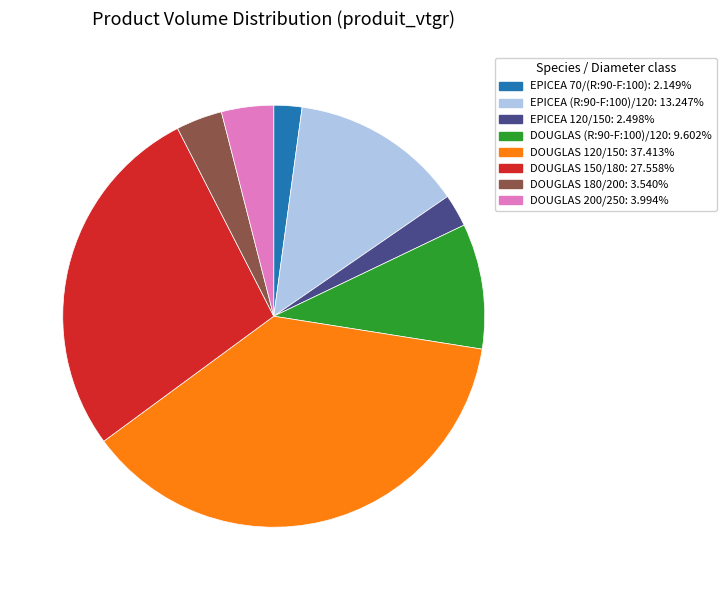

Is the sum of EPICEA 120/150 and EPICEA 70/(R:90-F:100) greater than half?

No